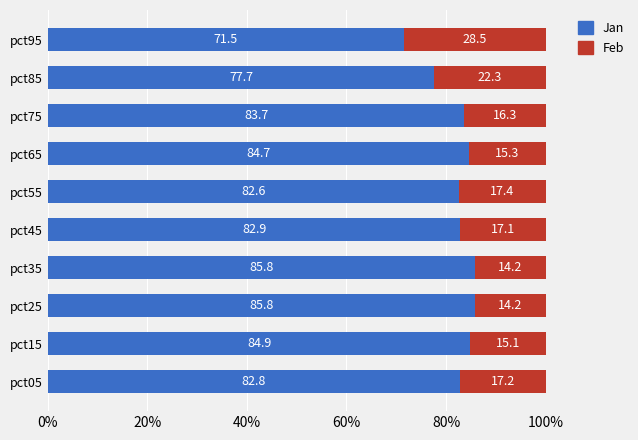

Is it true that Jan equals 138.7 at pct85?

False